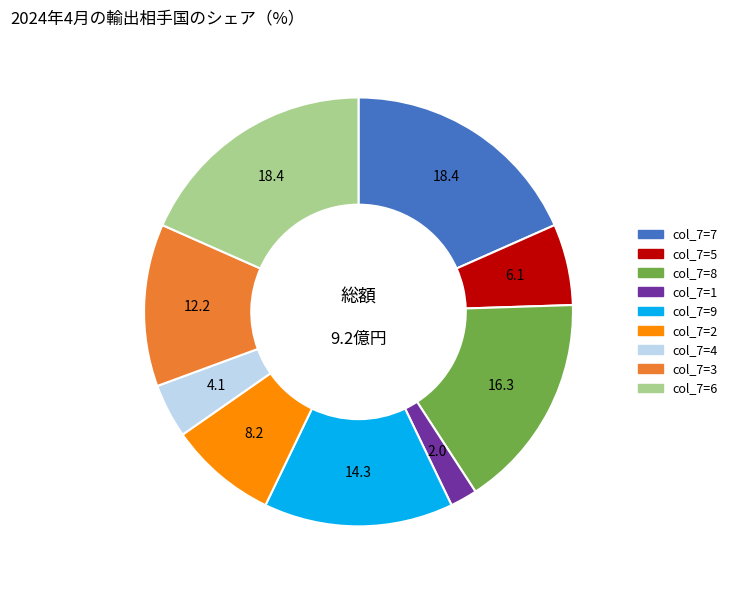

Does any single category account for the majority?

No